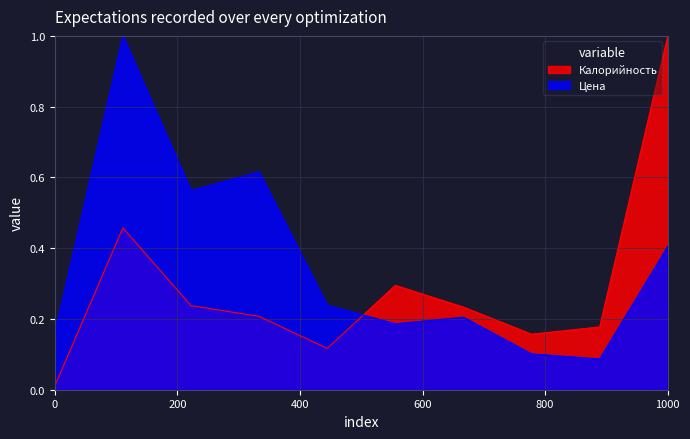

How many times do Цена and Калорийность cross each other?

1